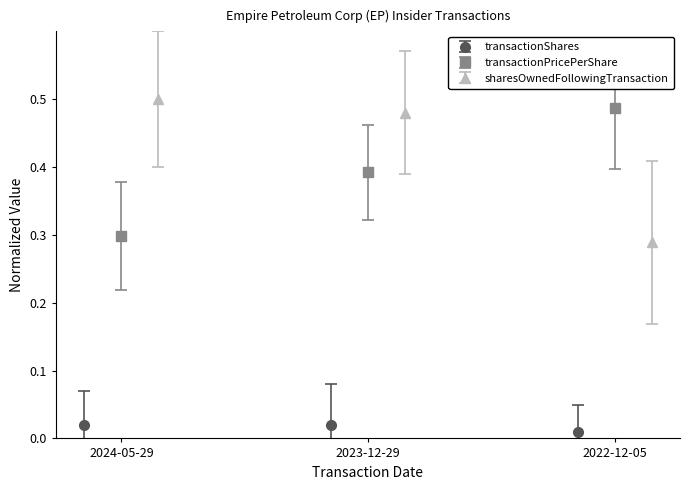

Count the transactionShares values in the range 0 to 1.

3